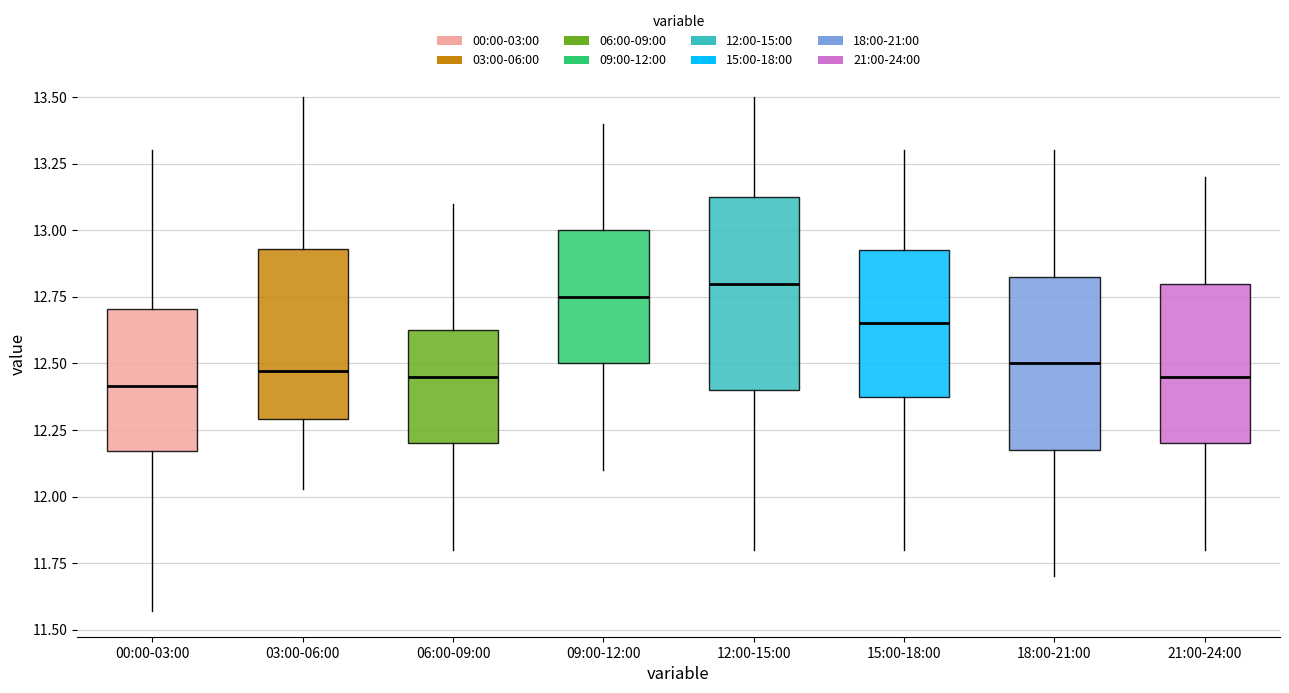

Reading left to right, transcribe this box plot: for each box, give where its median line is, the range the box spans, and where its two whiskers end, as read against the y-axis. The values are not printed on the chart, so give them approximately, as read against the axis.

00:00-03:00: median 12.40, box 12.15 to 12.70, whiskers 11.55 to 13.30
03:00-06:00: median 12.45, box 12.30 to 12.95, whiskers 12.05 to 13.50
06:00-09:00: median 12.45, box 12.20 to 12.65, whiskers 11.80 to 13.10
09:00-12:00: median 12.75, box 12.50 to 13.00, whiskers 12.10 to 13.40
12:00-15:00: median 12.80, box 12.40 to 13.15, whiskers 11.80 to 13.50
15:00-18:00: median 12.65, box 12.40 to 12.95, whiskers 11.80 to 13.30
18:00-21:00: median 12.50, box 12.20 to 12.85, whiskers 11.70 to 13.30
21:00-24:00: median 12.45, box 12.20 to 12.80, whiskers 11.80 to 13.20